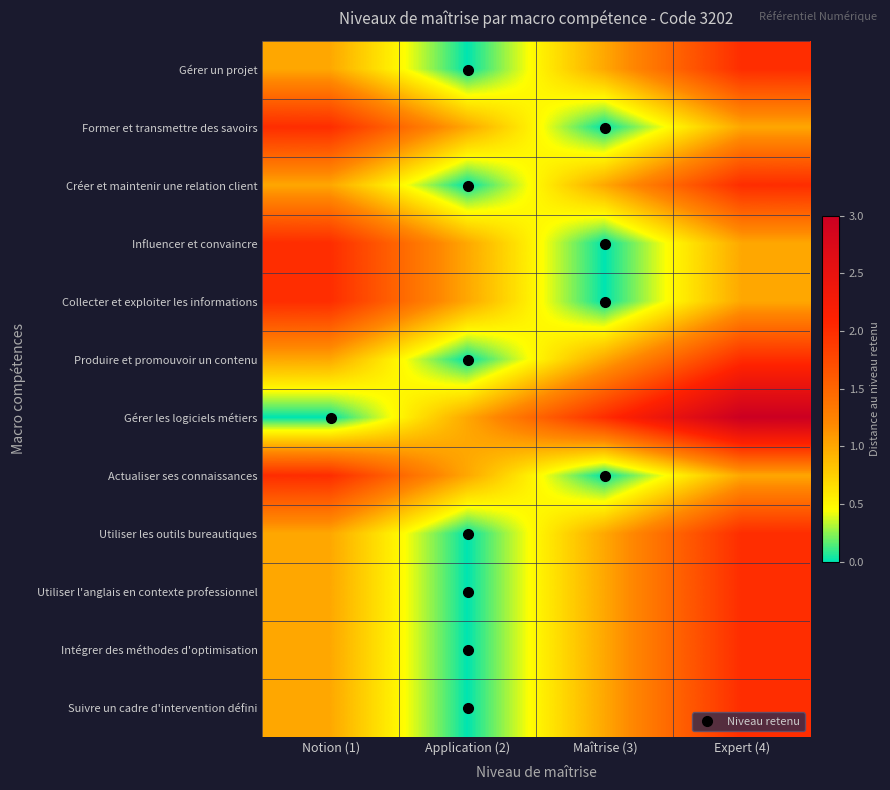

Rank the series at Notion (1) from lowest to highest value.

Gérer les logiciels métiers, Gérer un projet, Créer et maintenir une relation client, Produire et promouvoir un contenu, Utiliser les outils bureautiques, Utiliser l'anglais en contexte professionnel, Intégrer des méthodes d'optimisation, Suivre un cadre d'intervention défini, Former et transmettre des savoirs, Influencer et convaincre, Collecter et exploiter les informations, Actualiser ses connaissances